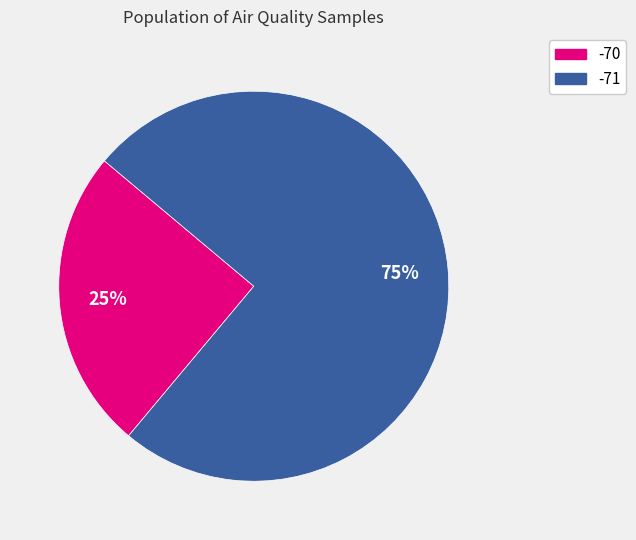

The -71 slice represents 75% of the pie. True or false?

True